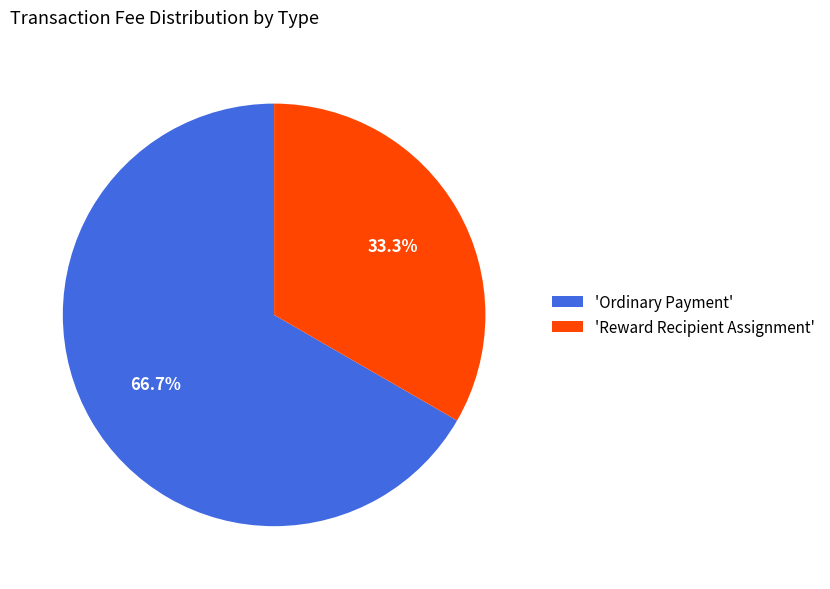

How many slices are in this pie chart?

2